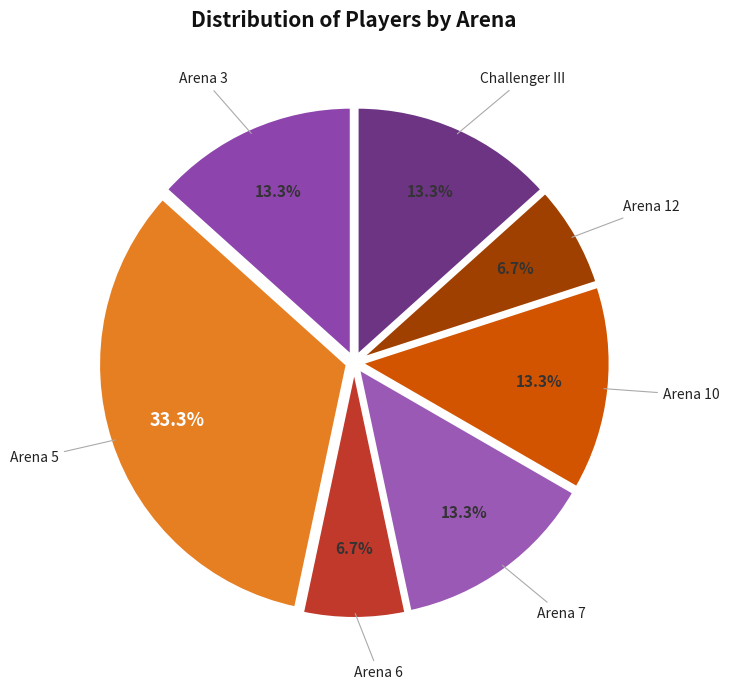

Count the number of slices in the pie.

7